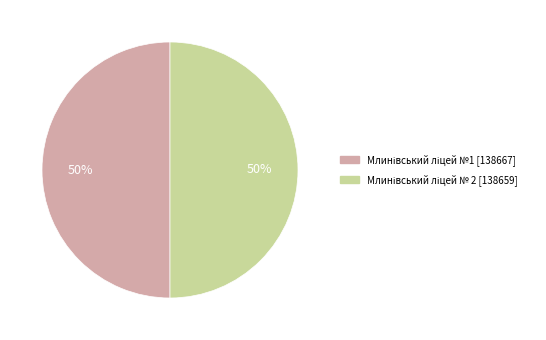

What is the largest slice in the pie chart?

Млинівський ліцей №1 [138667]